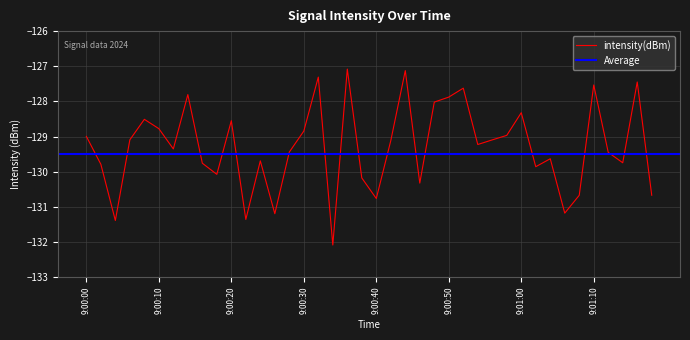

What is the highest value of the intensity(dBm) series?

-127.1